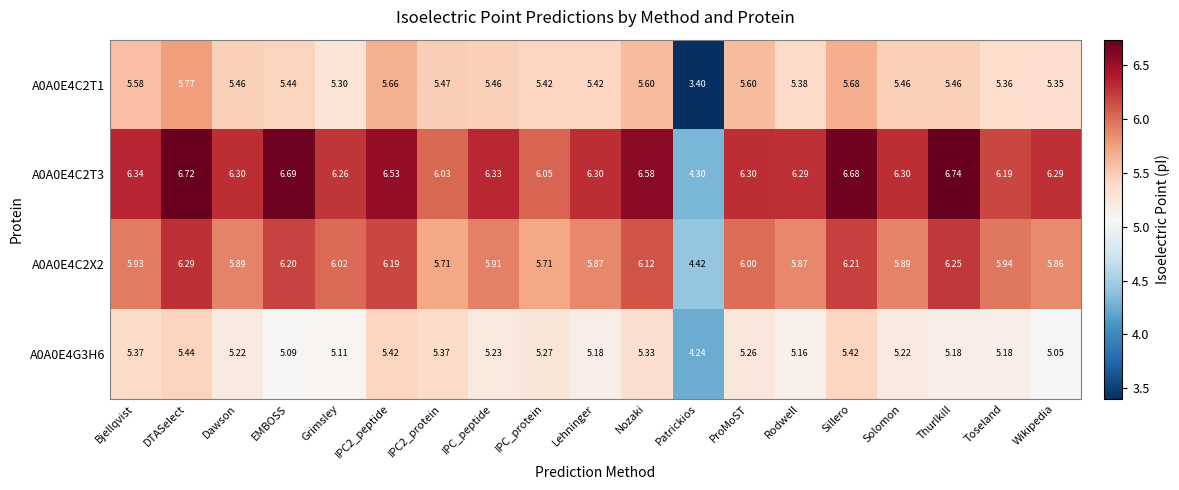

At which label does A0A0E4C2T3 reach its peak?

Thurlkill